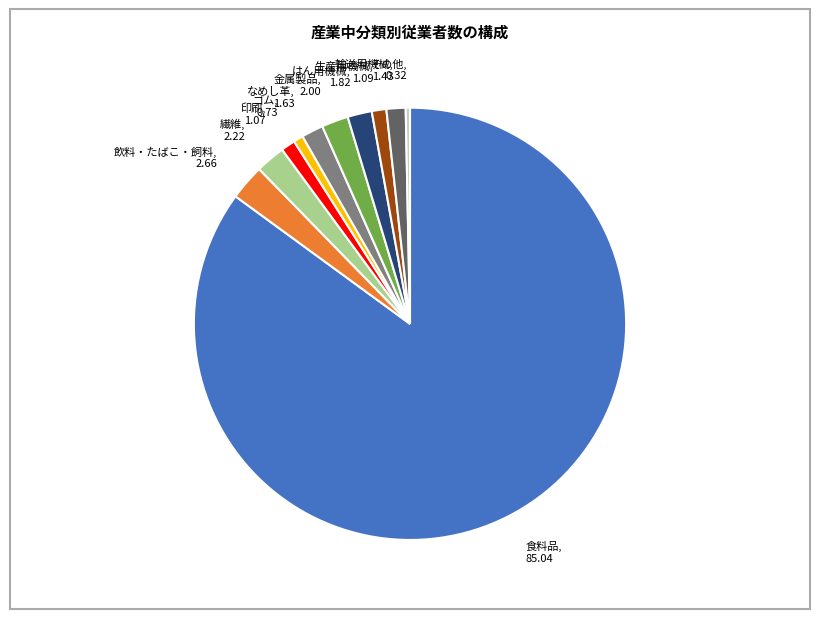

Does any single category account for the majority?

Yes